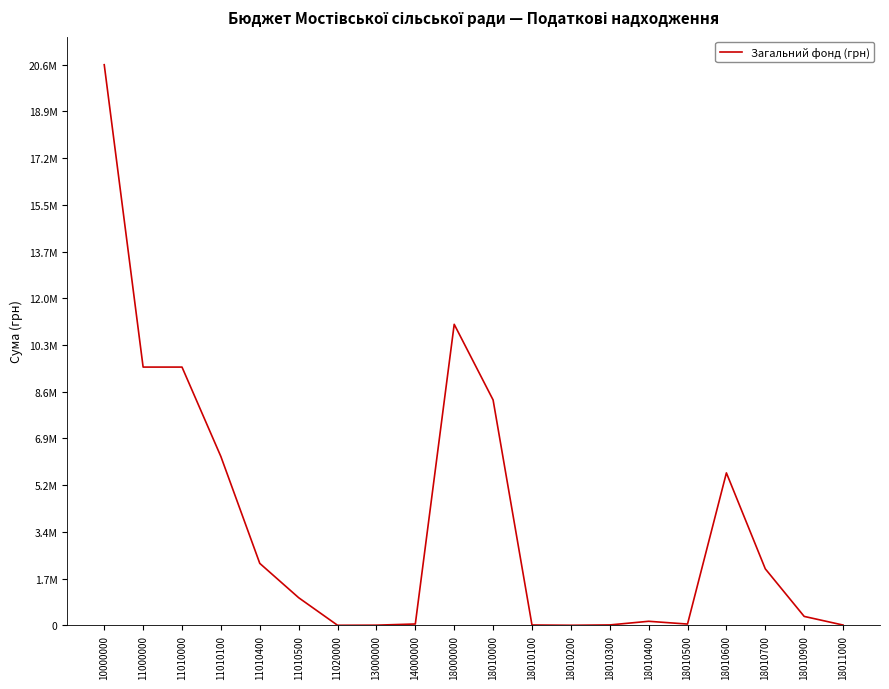

Which category has the highest value across all series?

10000000